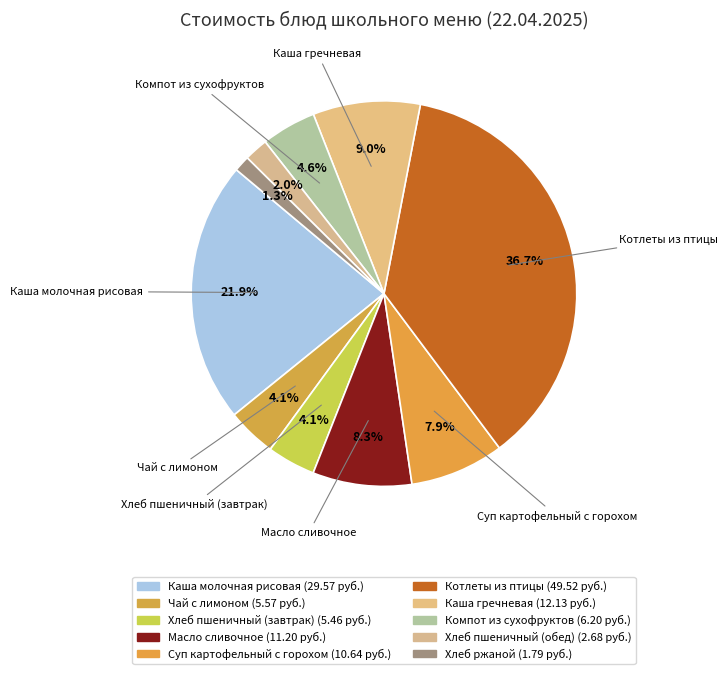

Which category has the biggest portion of the pie?

Котлеты из птицы